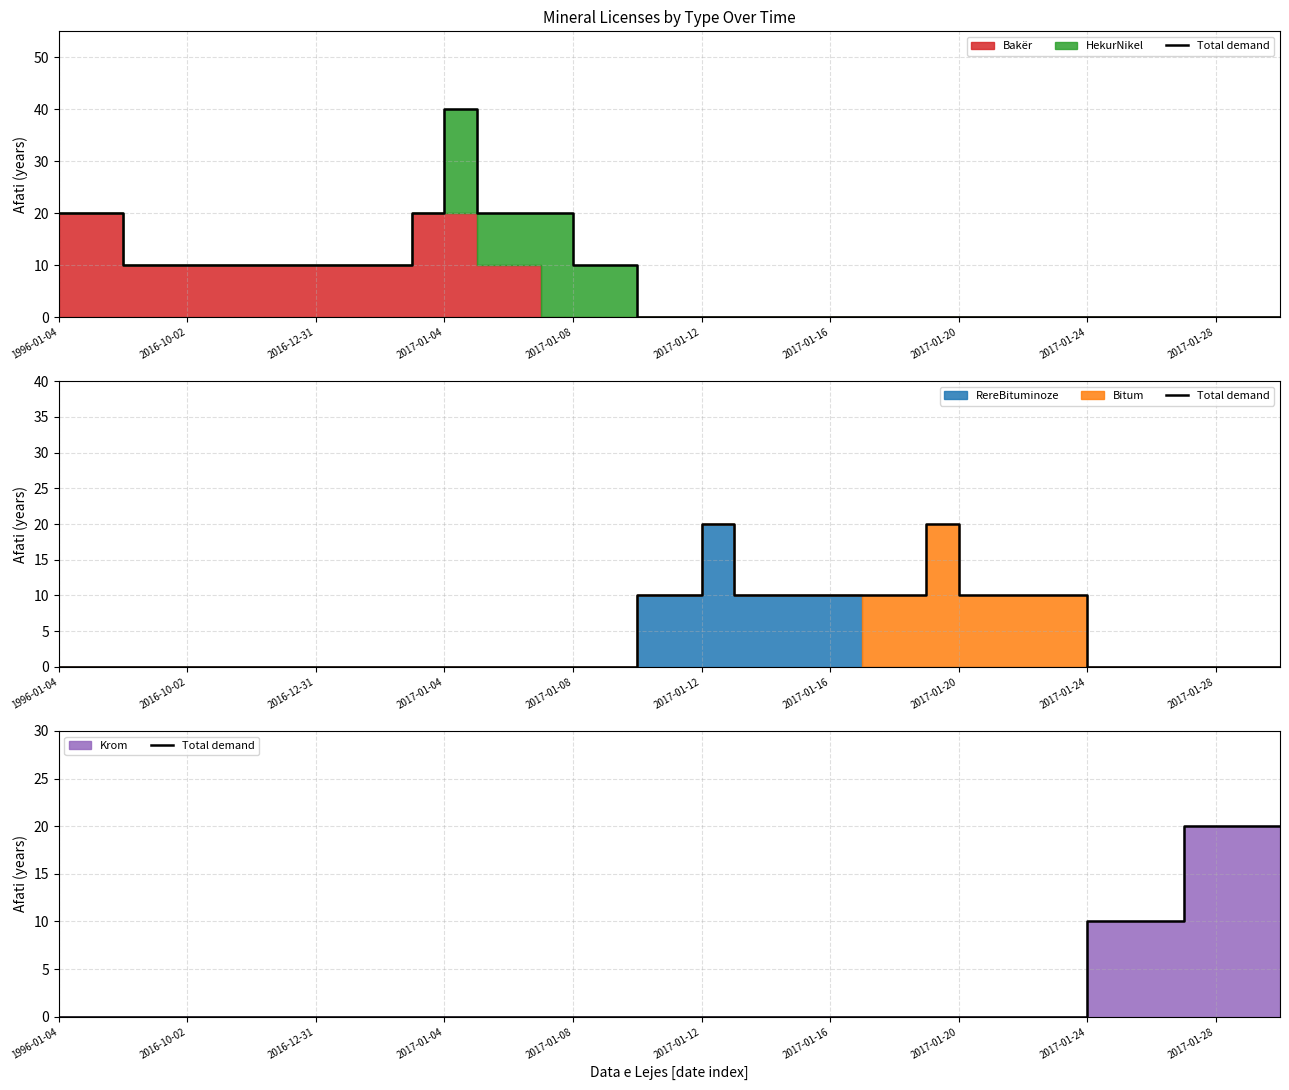

True or false: the data shows 20 at 2017-01-28.

True